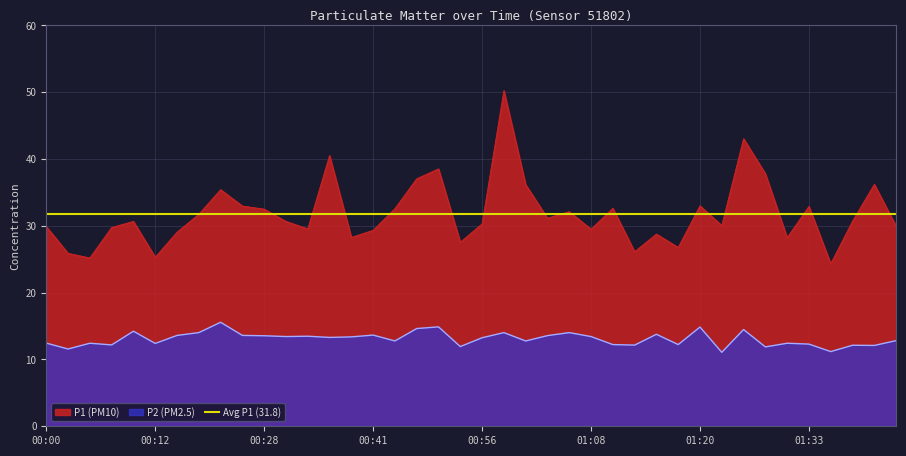

The P2 series shows 11.9 at 01:28. True or false?

True